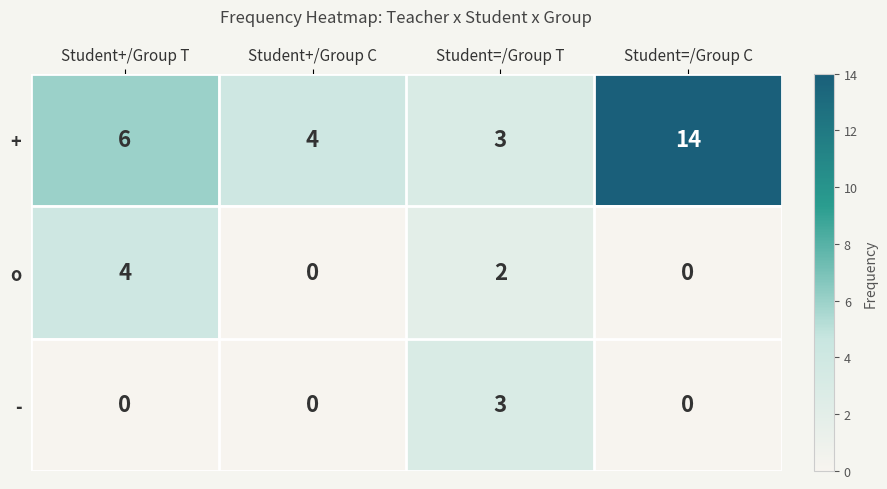

True or false: o has a value of 3 at Student=/Group C.

False